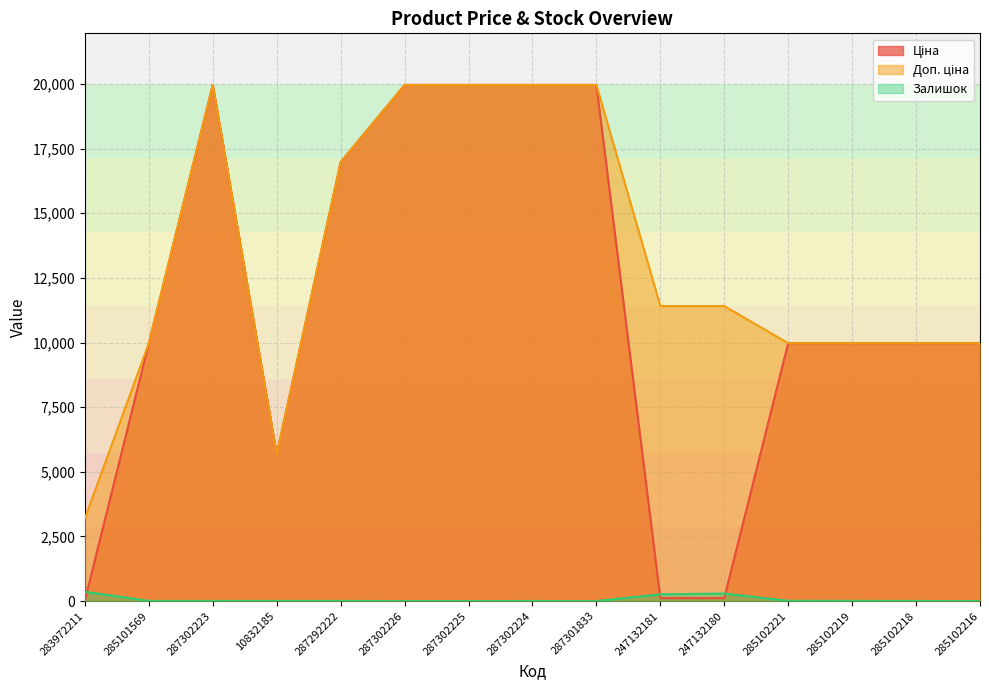

Is it true that Доп. ціна equals 2467.1 at 285101569?

False